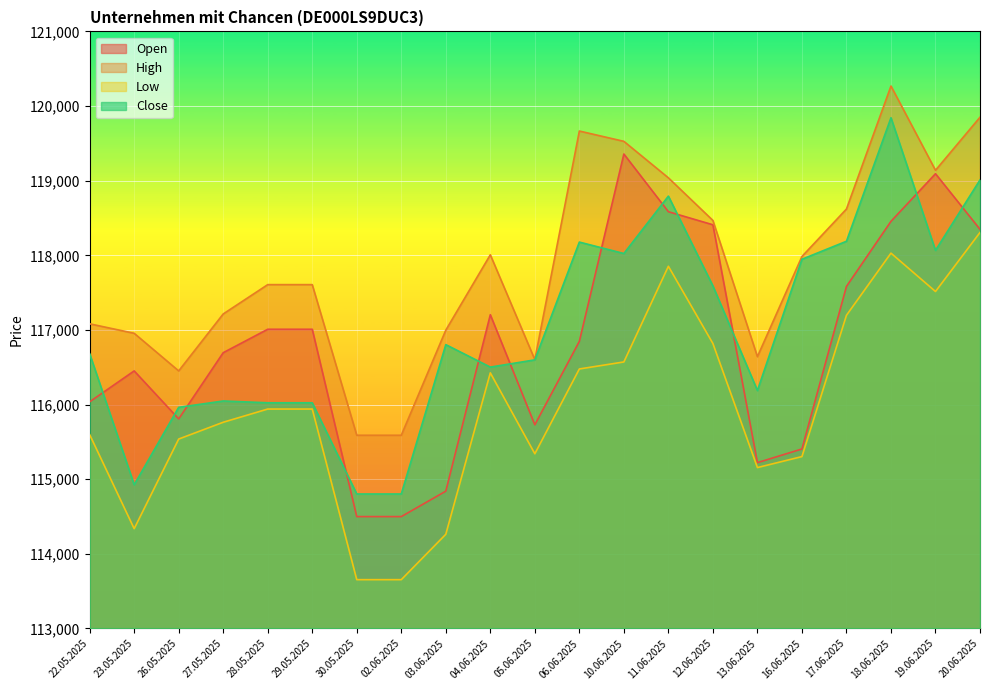

In Low, how many points are higher than both neighbors (excluding endpoints)?

3